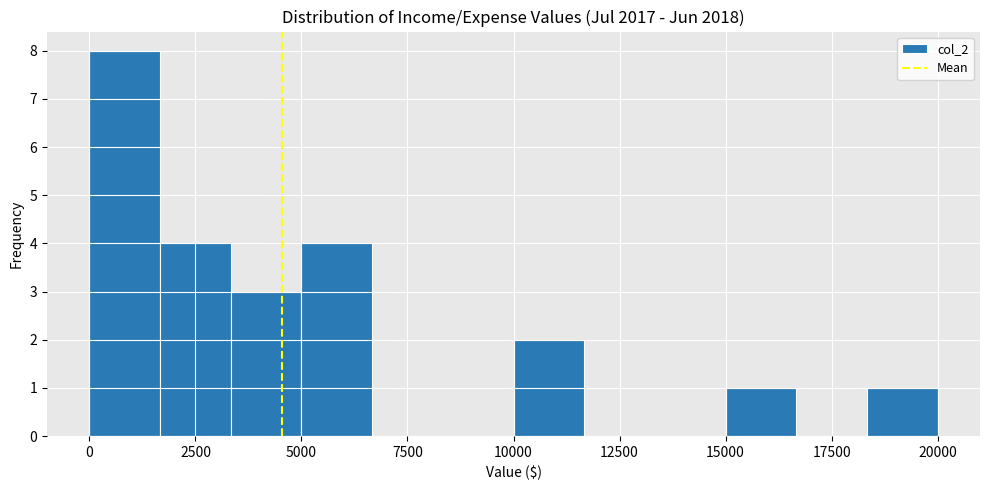

Read against the x-axis, roughly where is the centre of the tallest bar?

1000